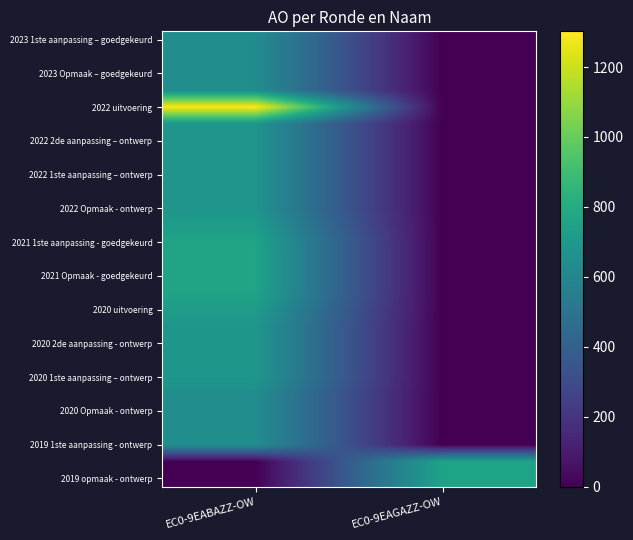

What is the total value across all series at EC0-9EABAZZ-OW?

17729